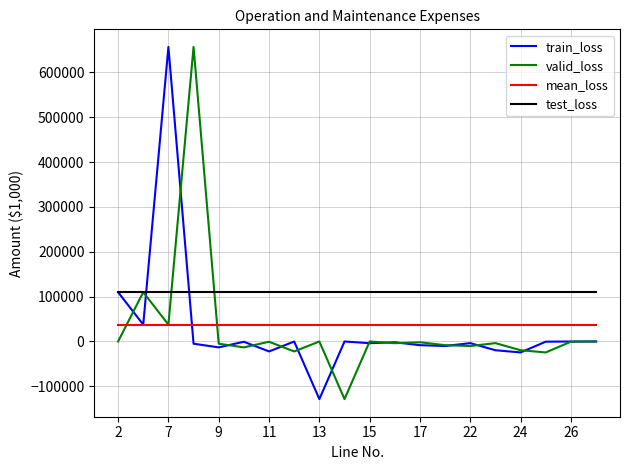

Which series has the largest total across all categories?

test_loss